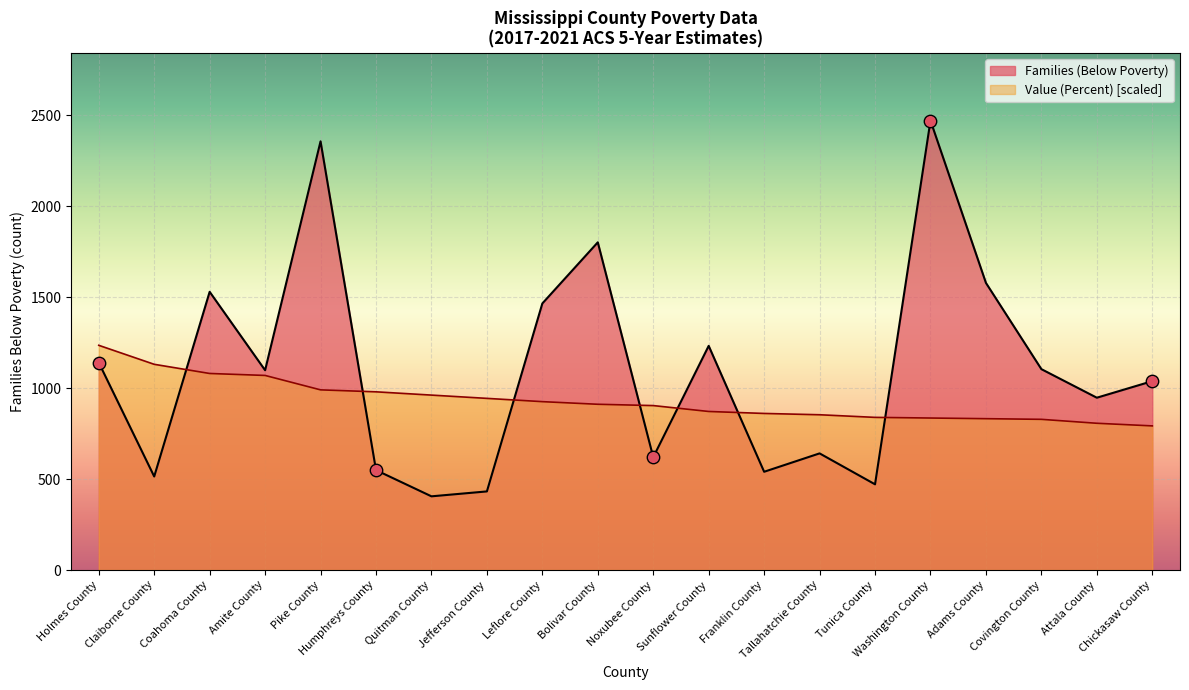

What are all the series names shown in the legend?

Families (Below Poverty), Value (Percent)